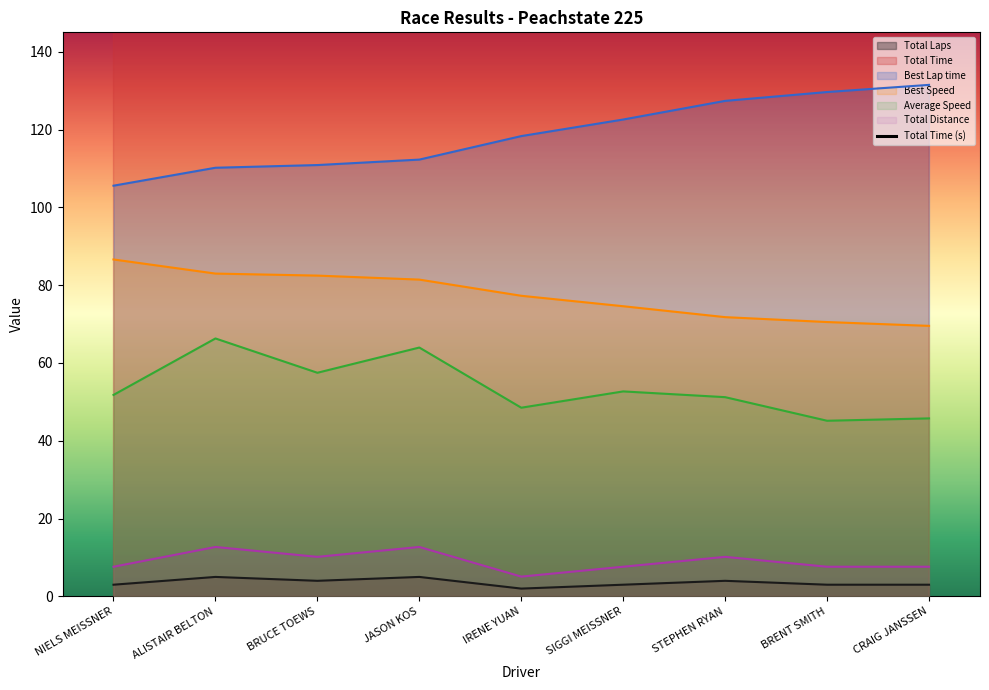

At how many categories does at least one series exceed 425?

8